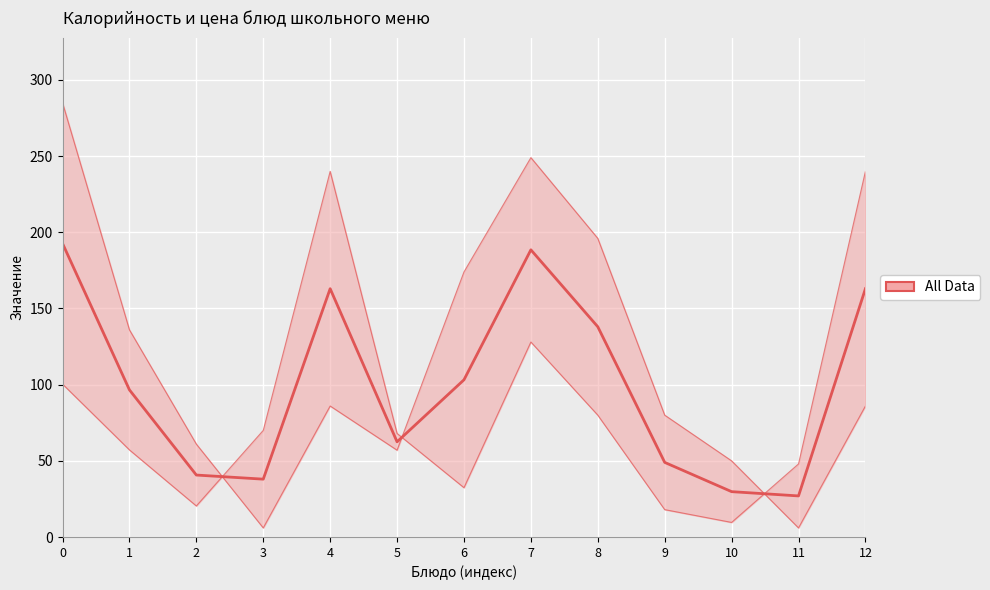

What is the change in value from 7 to 10?

-158.7